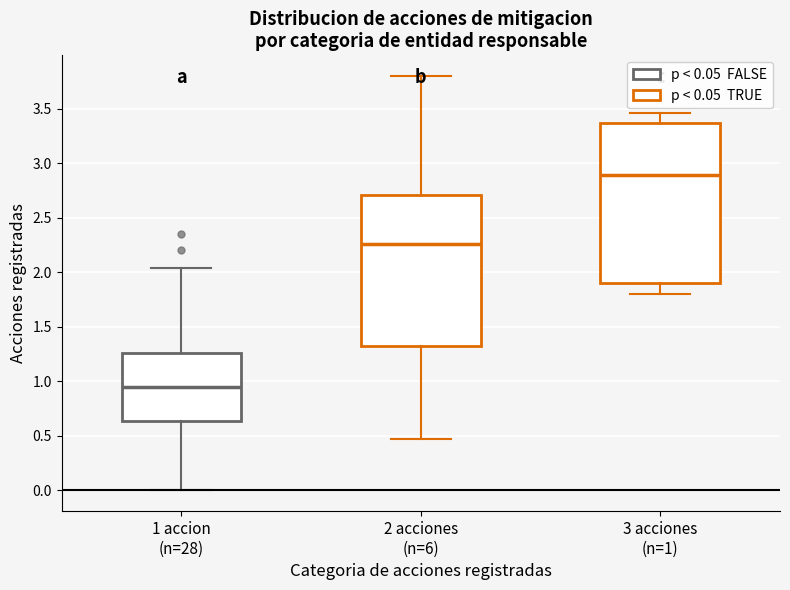

Reading left to right, read every box against the y-axis: the position of its median line, the range the box covers, and the ends of its whiskers. The values are not printed on the chart, so give them approximately, as read against the axis.

1 accion (n=28): median 0.95, box 0.65 to 1.25, whiskers 0.00 to 2.05
2 acciones (n=6): median 2.25, box 1.35 to 2.70, whiskers 0.45 to 3.80
3 acciones (n=1): median 2.90, box 1.90 to 3.35, whiskers 1.80 to 3.45